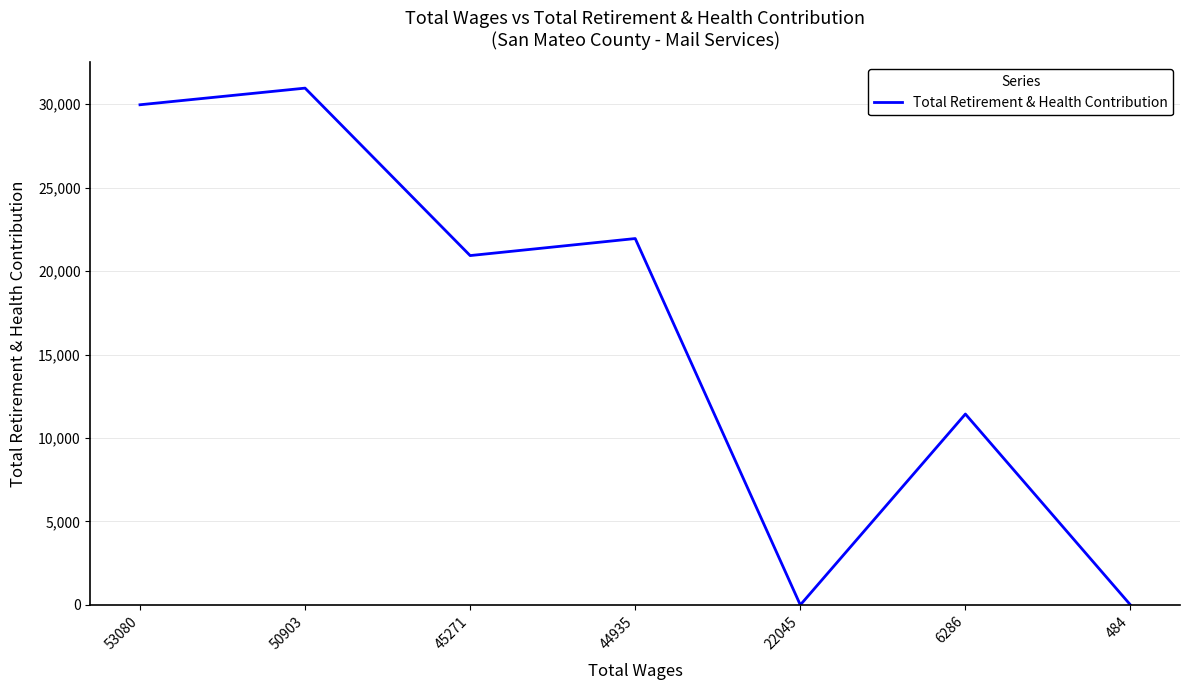

How many distinct data groups are displayed?

1